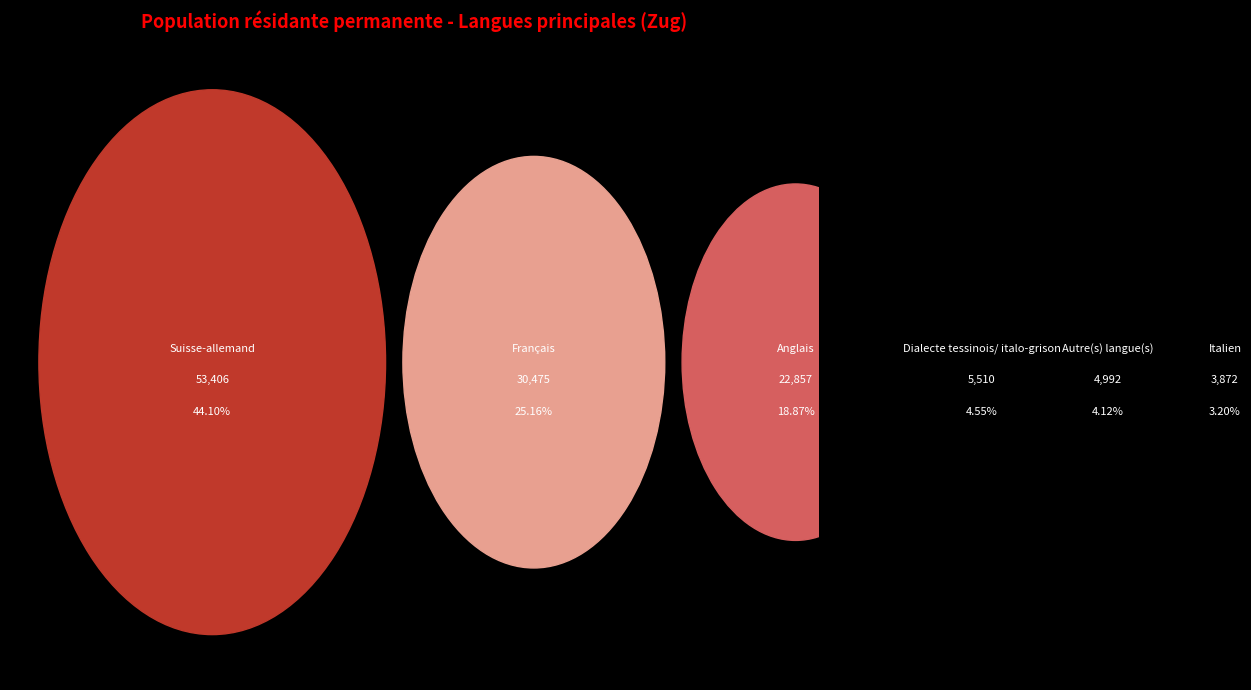

How many slices are in this pie chart?

6